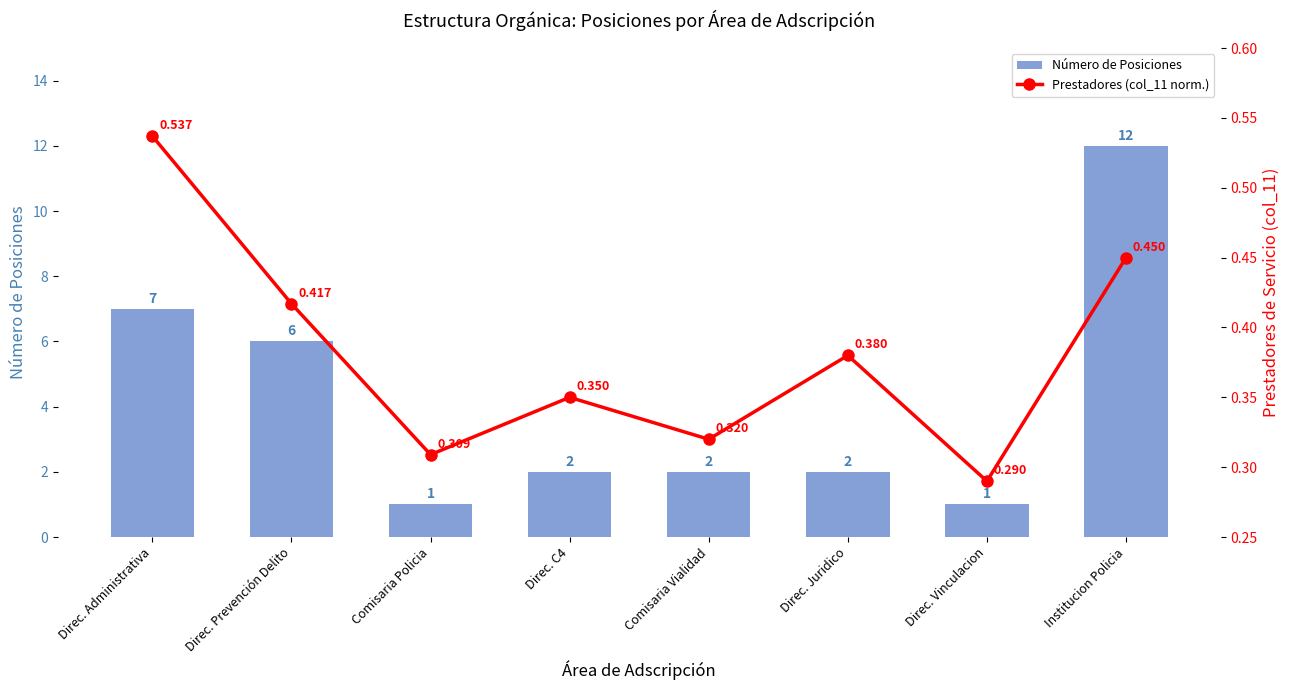

At which label does Número de Posiciones first exceed 2?

Direc. Administrativa